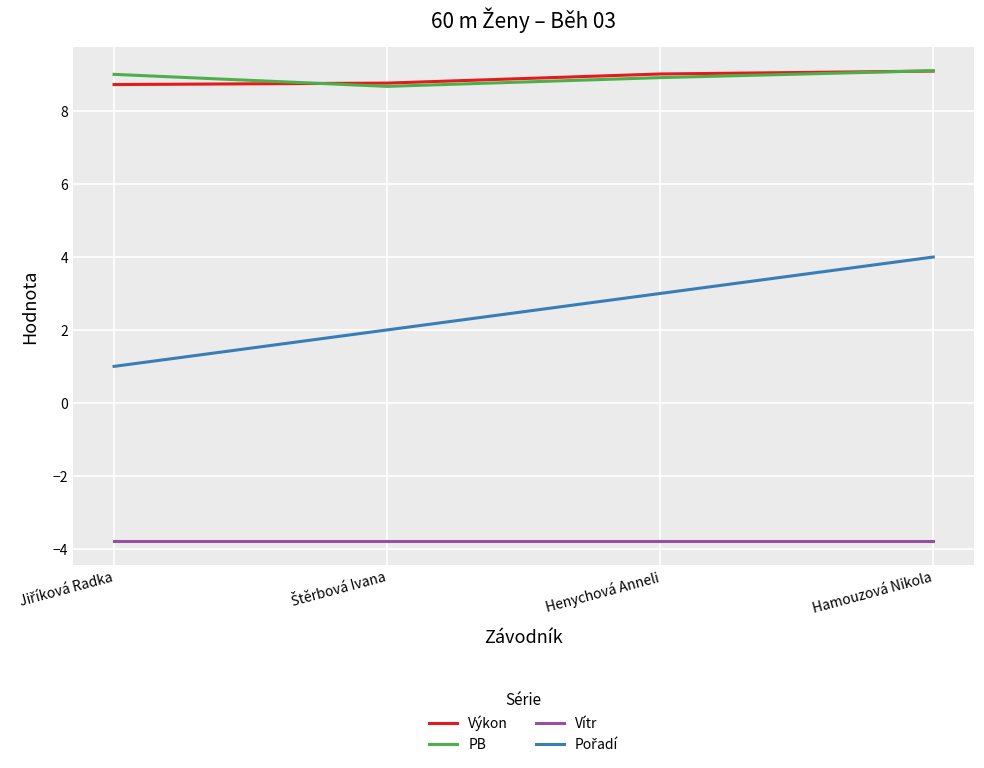

The value of Vítr at Henychová Anneli is -2.2. True or false?

False